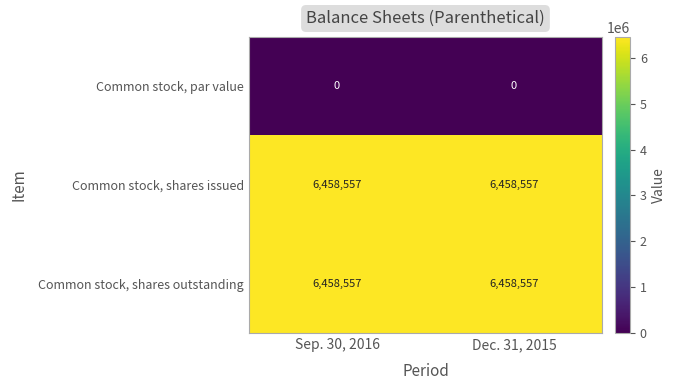

How many categories are shown in the chart?

2